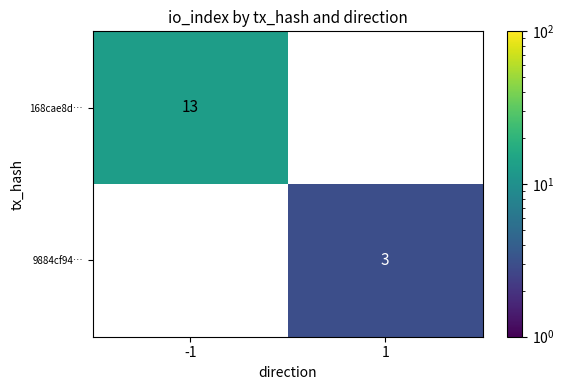

List the series in order of their peak value, highest first.

168cae8d…, 9884cf94…